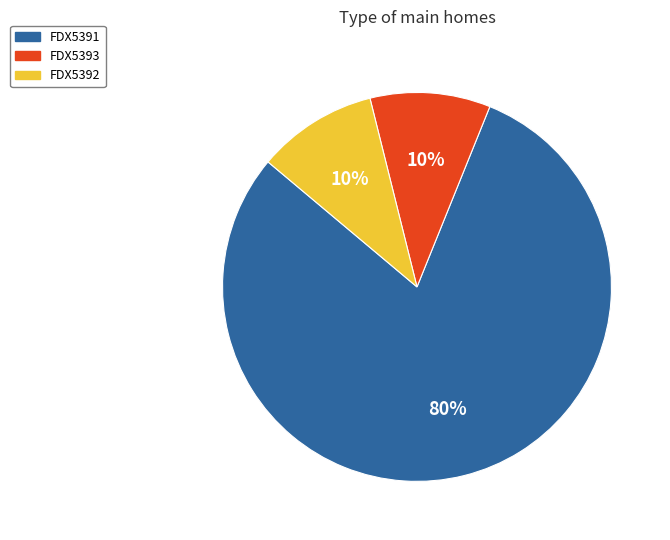

Is there any slice that represents more than half of the pie?

Yes